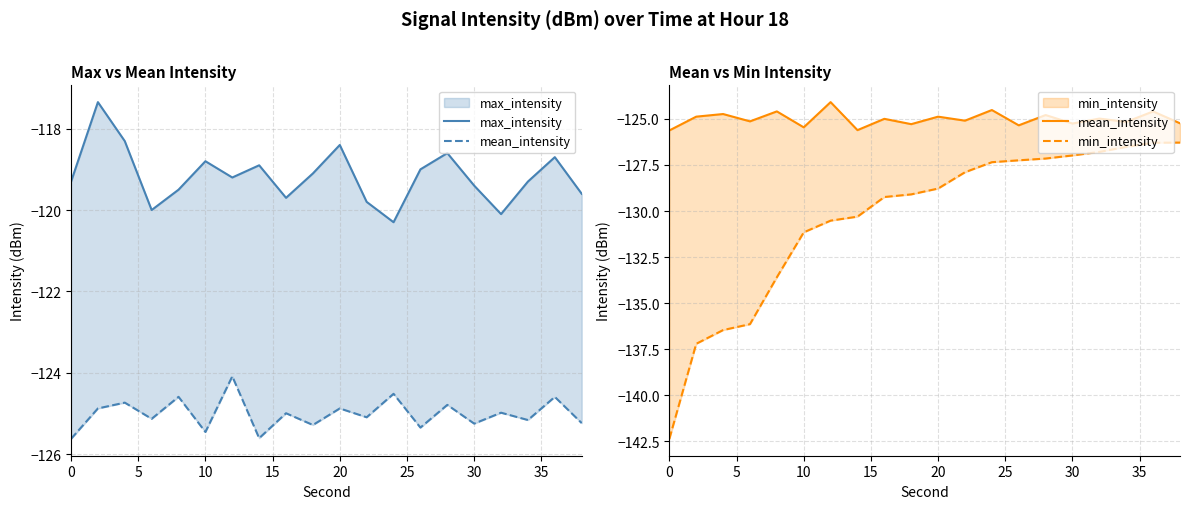

True or false: min_intensity has more than 2 points higher than both neighbors.

False